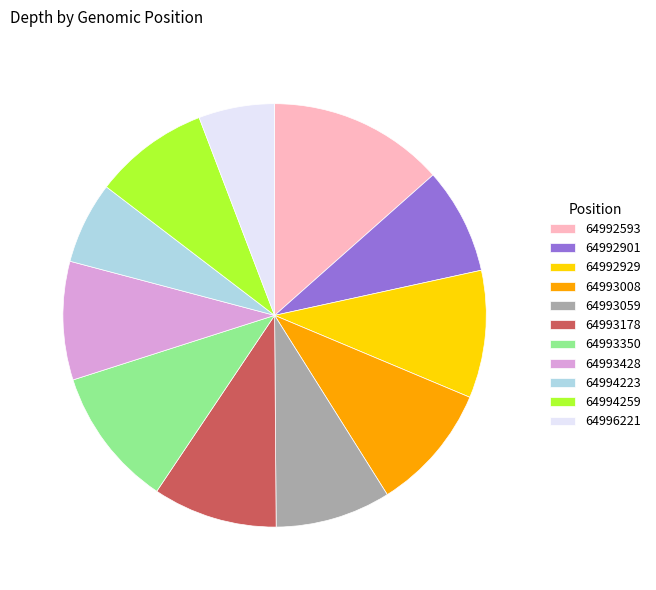

How many slices are in this pie chart?

11